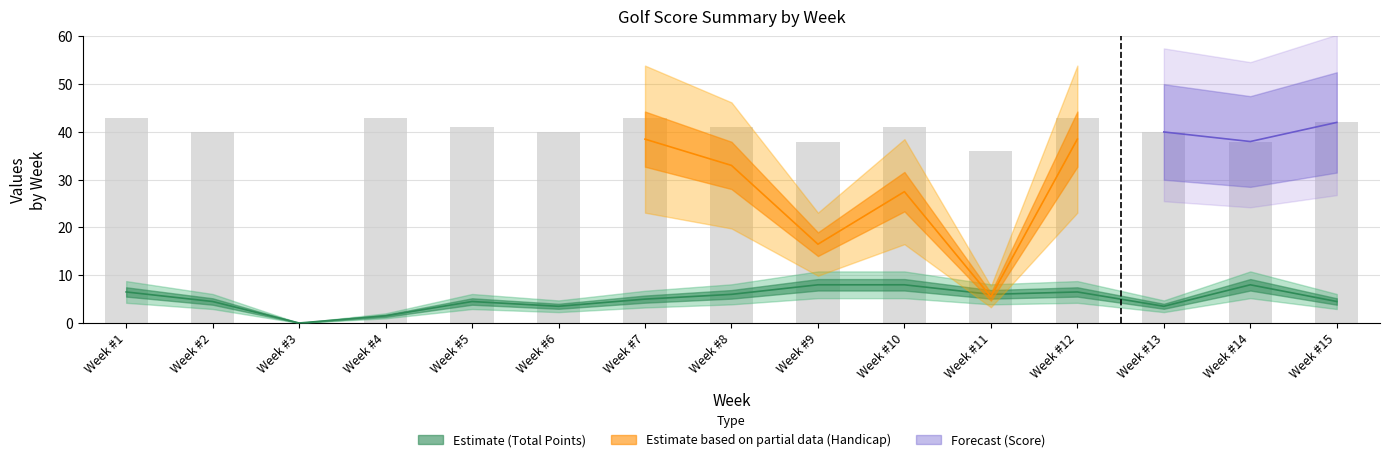

What is the sum of all Score values?

569.0